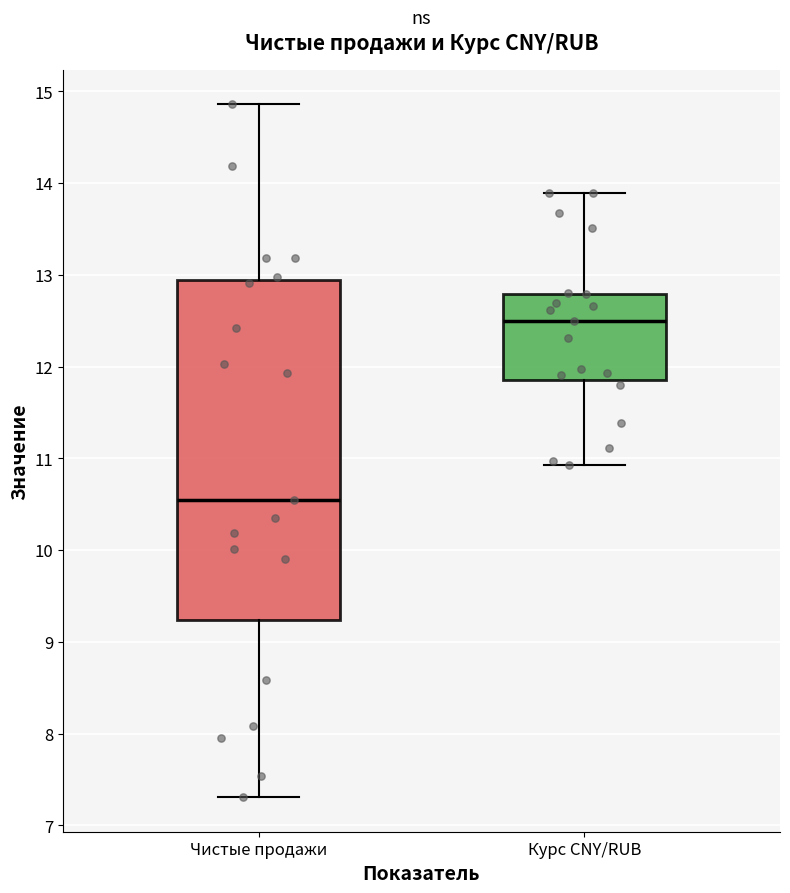

Reading left to right, read every box against the y-axis: the position of its median line, the range the box covers, and the ends of its whiskers. The values are not printed on the chart, so give them approximately, as read against the axis.

Чистые продажи: median 10.5, box 9.2 to 12.9, whiskers 7.3 to 14.9
Курс CNY/RUB: median 12.5, box 11.9 to 12.8, whiskers 10.9 to 13.9